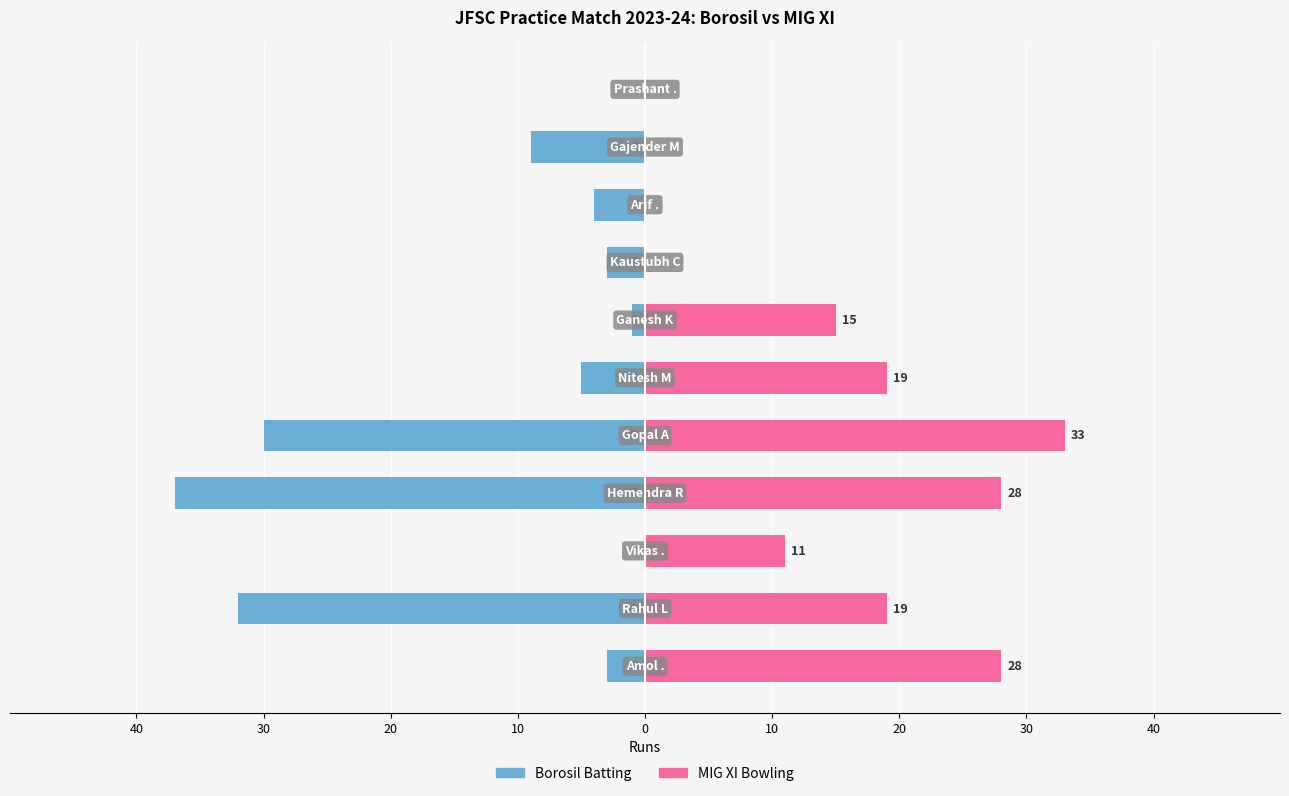

Are the bars grouped side by side (vs. stacked)?

Yes